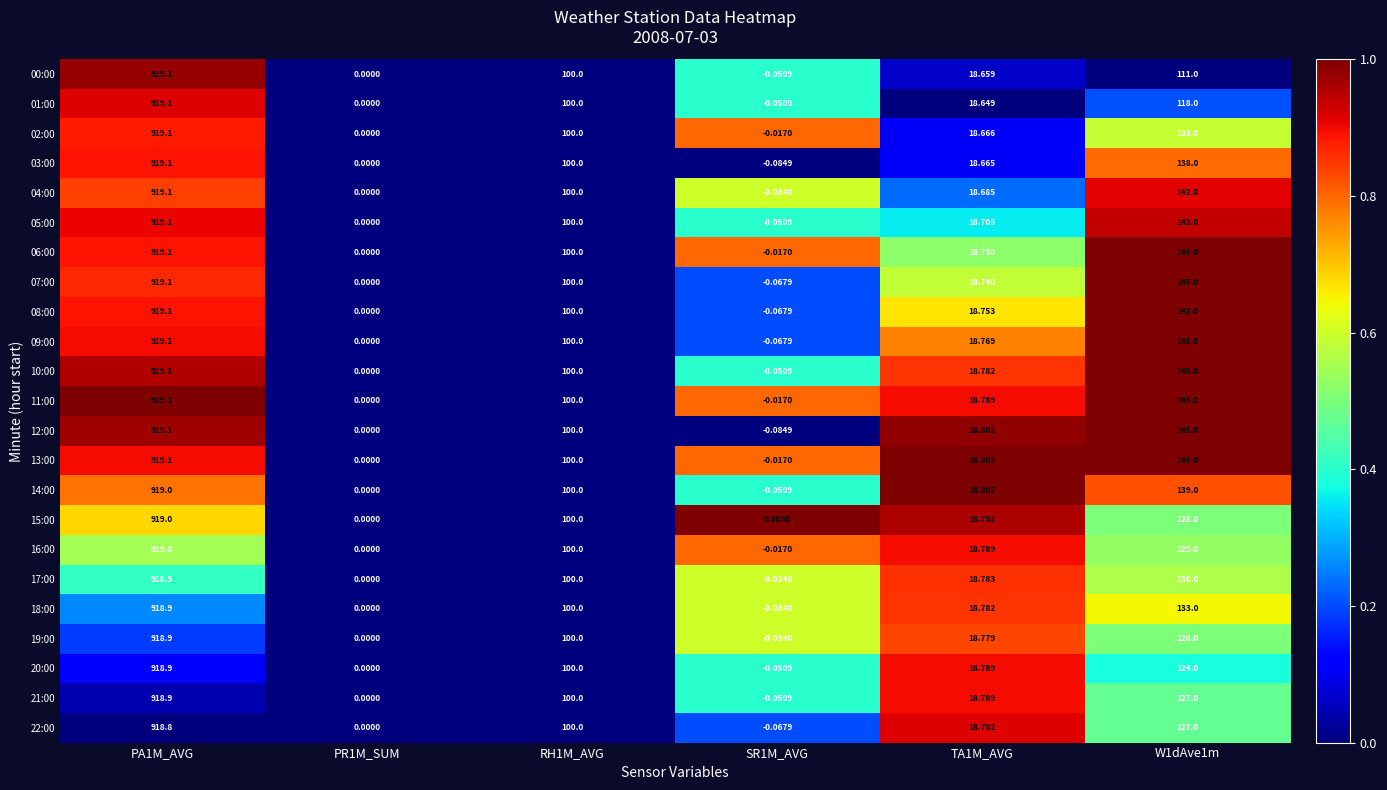

Is the value of 05:00 at RH1M_AVG greater than the value of 15:00 at PR1M_SUM?

Yes